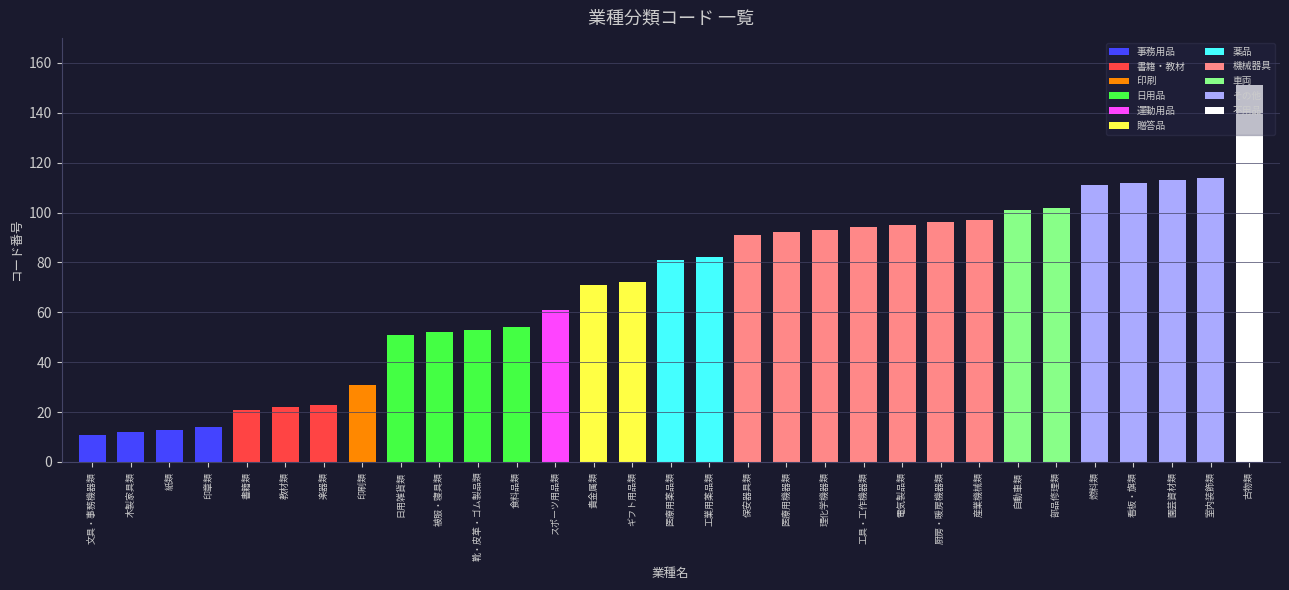

List the labels in order of value, largest first.

古物類, 室内装飾類, 園芸資材類, 看板・旗類, 燃料類, 部品修理類, 自動車類, 産業機械類, 厨房・暖房機器類, 電気製品類, 工具・工作機器類, 理化学機器類, 医療用機器類, 保安器具類, 工業用薬品類, 医療用薬品類, ギフト用品類, 貴金属類, スポーツ用品類, 食料品類, 靴・皮革・ゴム製品類, 被服・寝具類, 日用雑貨類, 印刷類, 楽器類, 教材類, 書籍類, 印章類, 紙類, 木製家具類, 文具・事務機器類